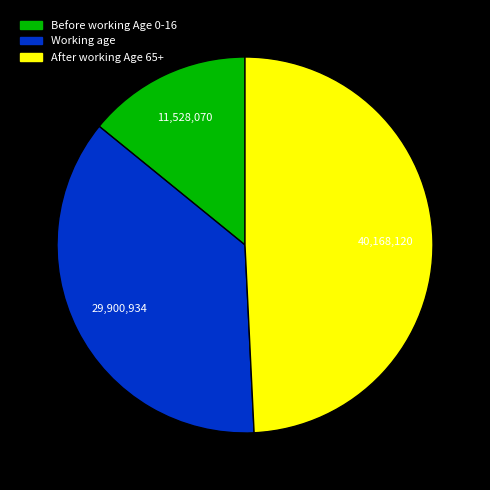

True or false: After working Age 65+ accounts for 49% of the total.

True